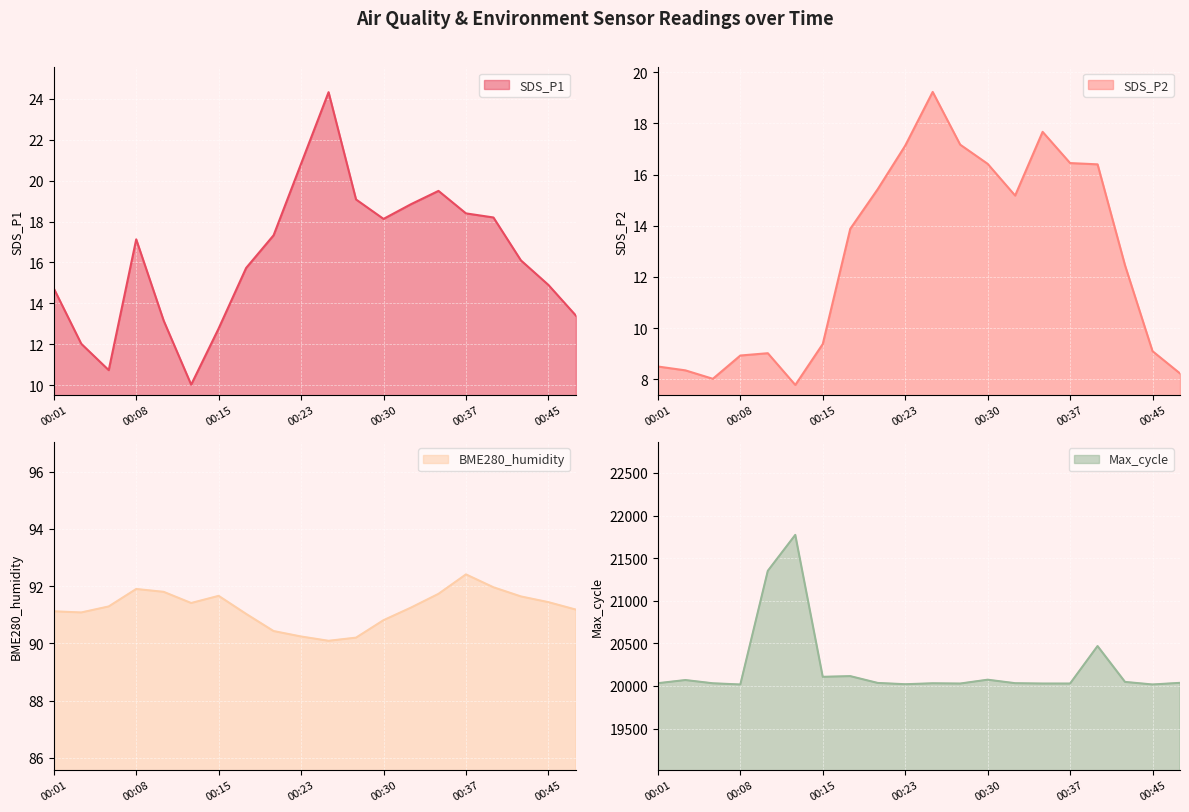

What is the sum of the Max_cycle values at 00:37 and 00:42?

40075.0